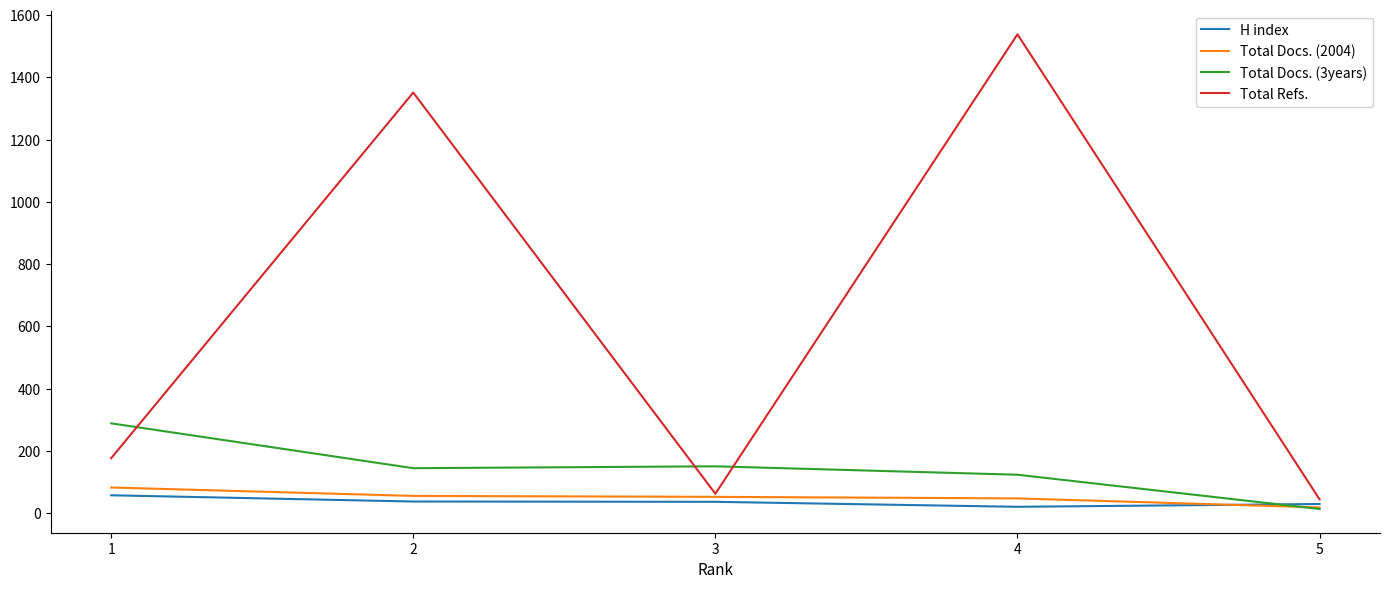

What is the difference between the maximum and second lowest values in the H index series?

28